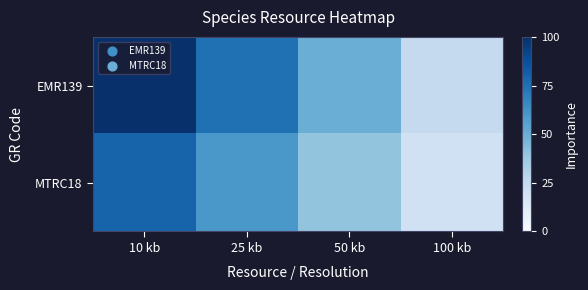

Reading left to right, extract all data points from this chart.

EMR139: 10 kb=100	25 kb=75	50 kb=50	100 kb=25
MTRC18: 10 kb=80	25 kb=60	50 kb=40	100 kb=20